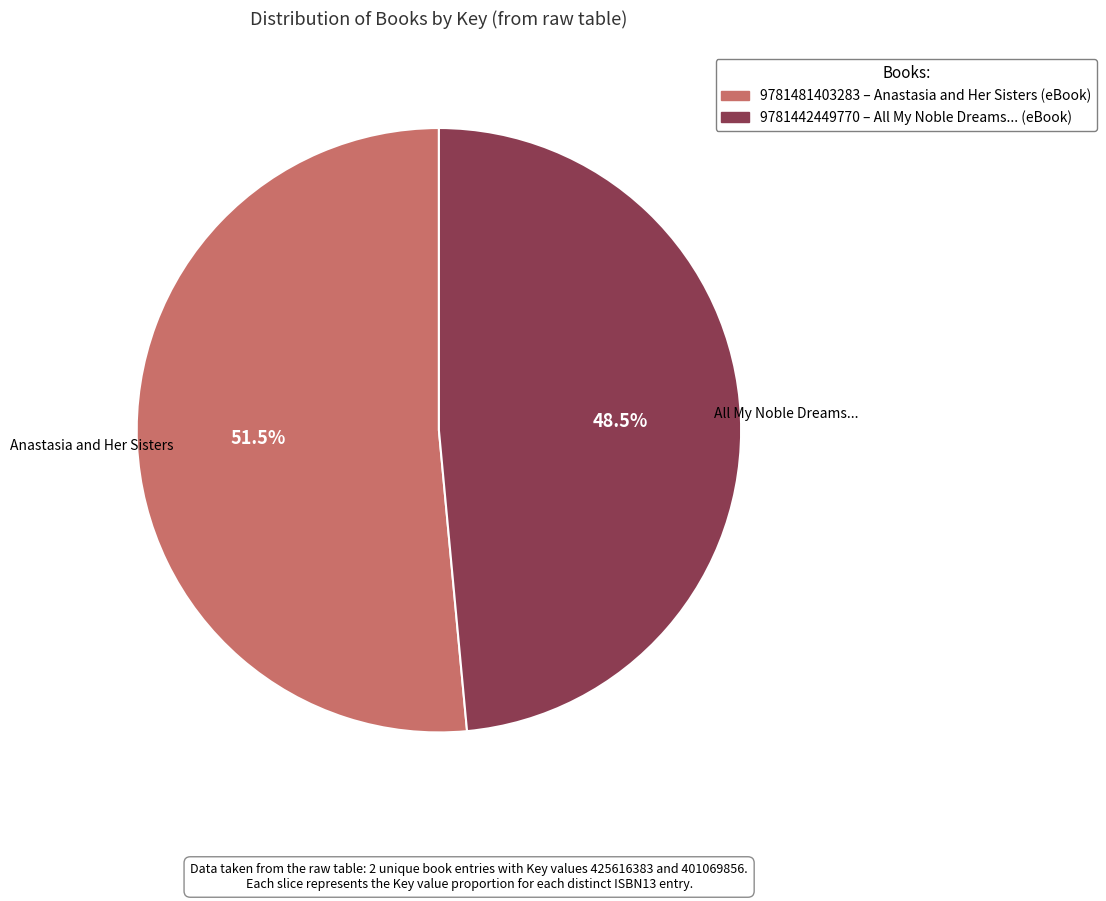

Is there any slice that represents more than half of the pie?

Yes